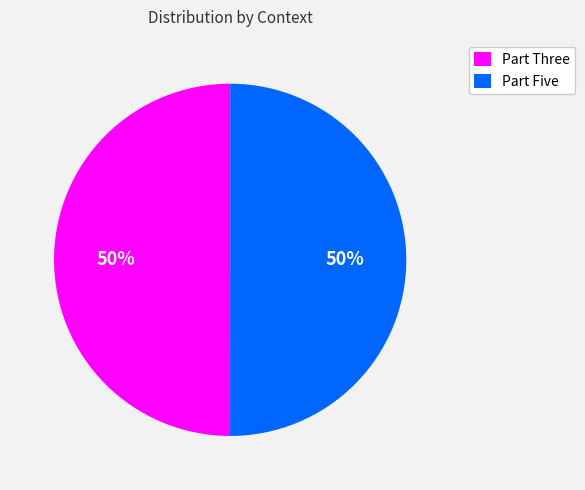

How many slices are in this pie chart?

2